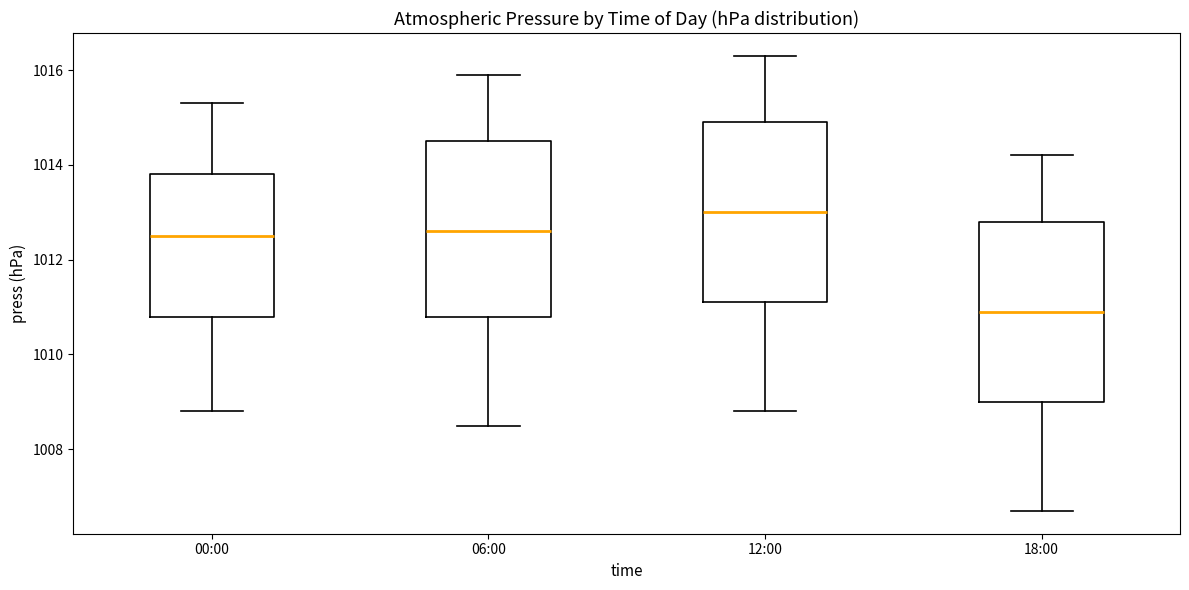

Reading left to right, read every box against the y-axis: the position of its median line, the range the box covers, and the ends of its whiskers. The values are not printed on the chart, so give them approximately, as read against the axis.

00:00: median 1012.6, box 1010.8 to 1013.8, whiskers 1008.8 to 1015.4
06:00: median 1012.6, box 1010.8 to 1014.6, whiskers 1008.6 to 1016.0
12:00: median 1013.0, box 1011.2 to 1015.0, whiskers 1008.8 to 1016.4
18:00: median 1011.0, box 1009.0 to 1012.8, whiskers 1006.8 to 1014.2